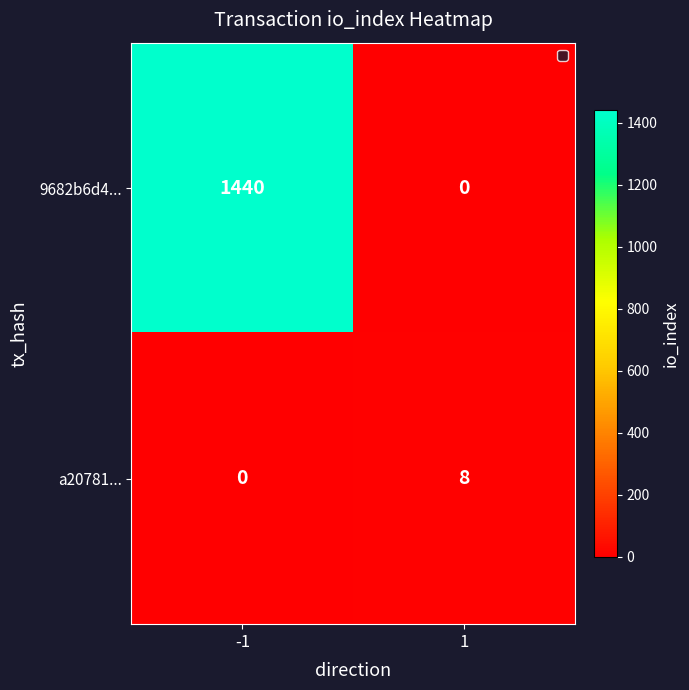

Rank the series by their average value, from lowest to highest.

a20781..., 9682b6d4...